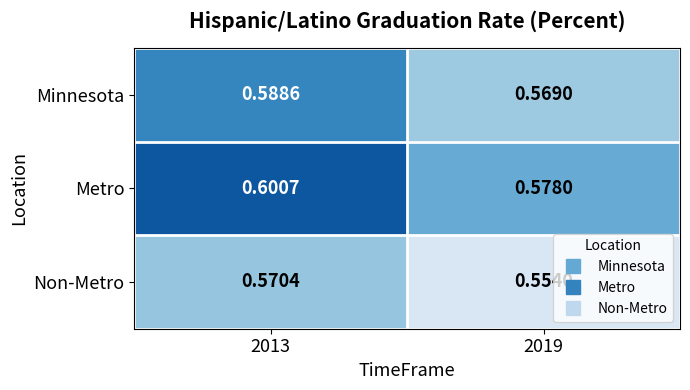

Which series has the largest range (max minus min)?

Metro